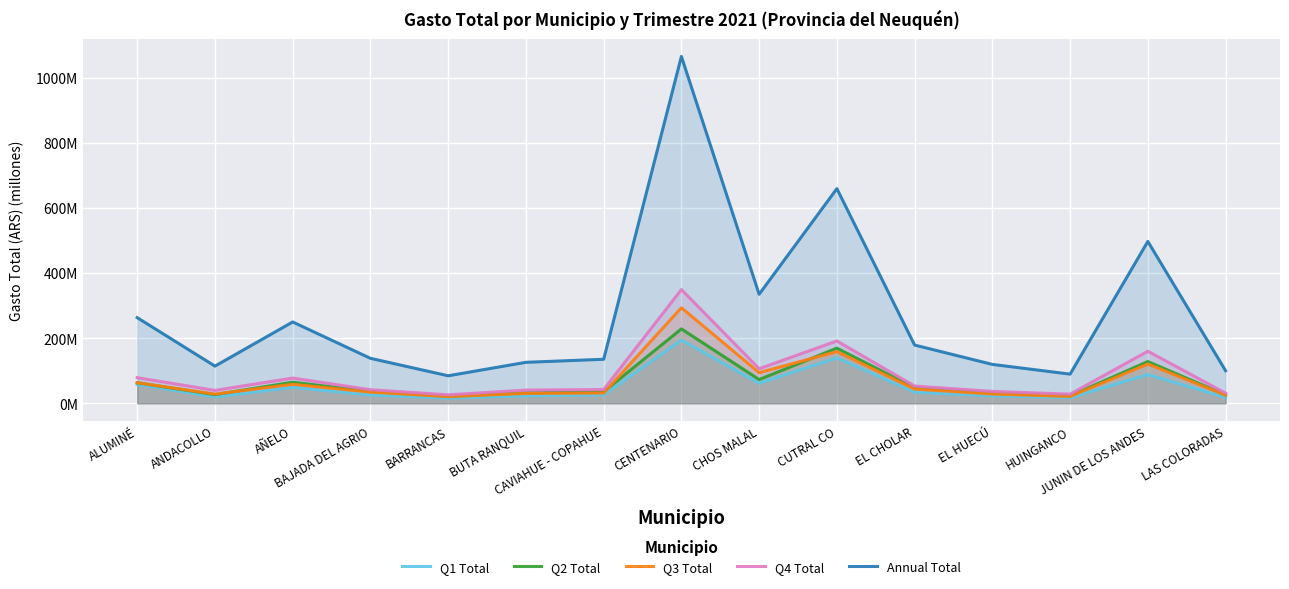

What is the label of the 13th point from the left?

HUINGANCO